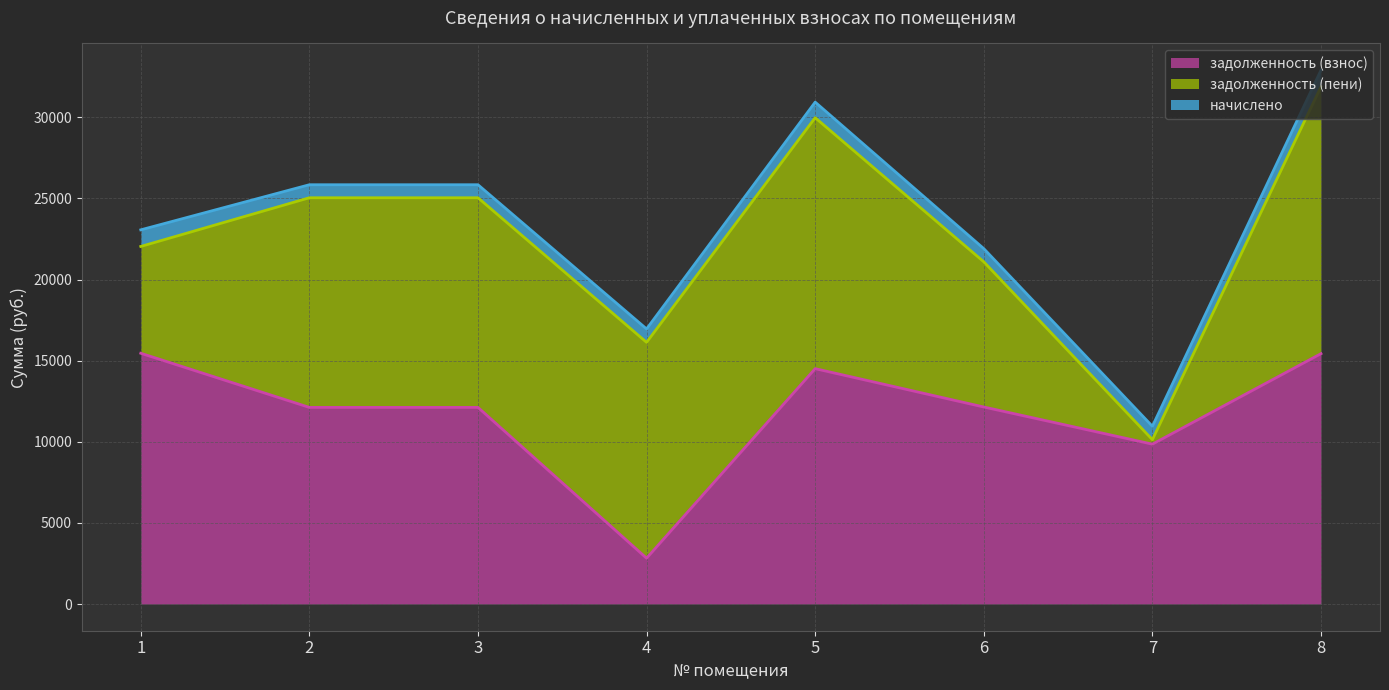

What is the highest value of the задолженность (пени) series?

16456.0